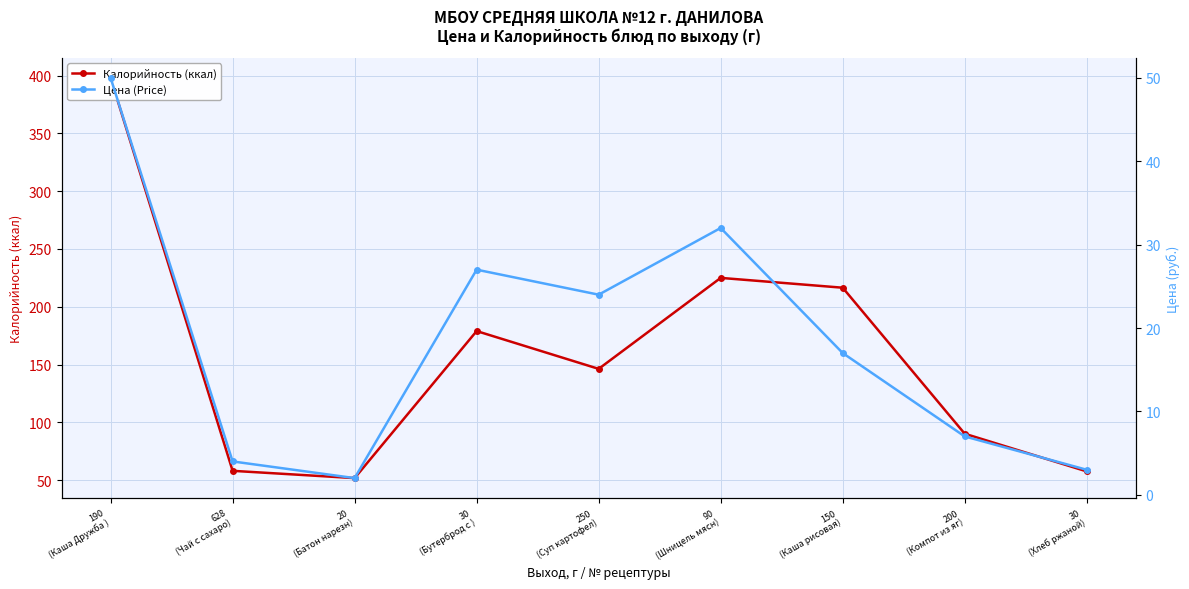

Which series changed the most between 628
(Чай с сахаро) and 200
(Компот из яг)?

Калорийность (ккал)